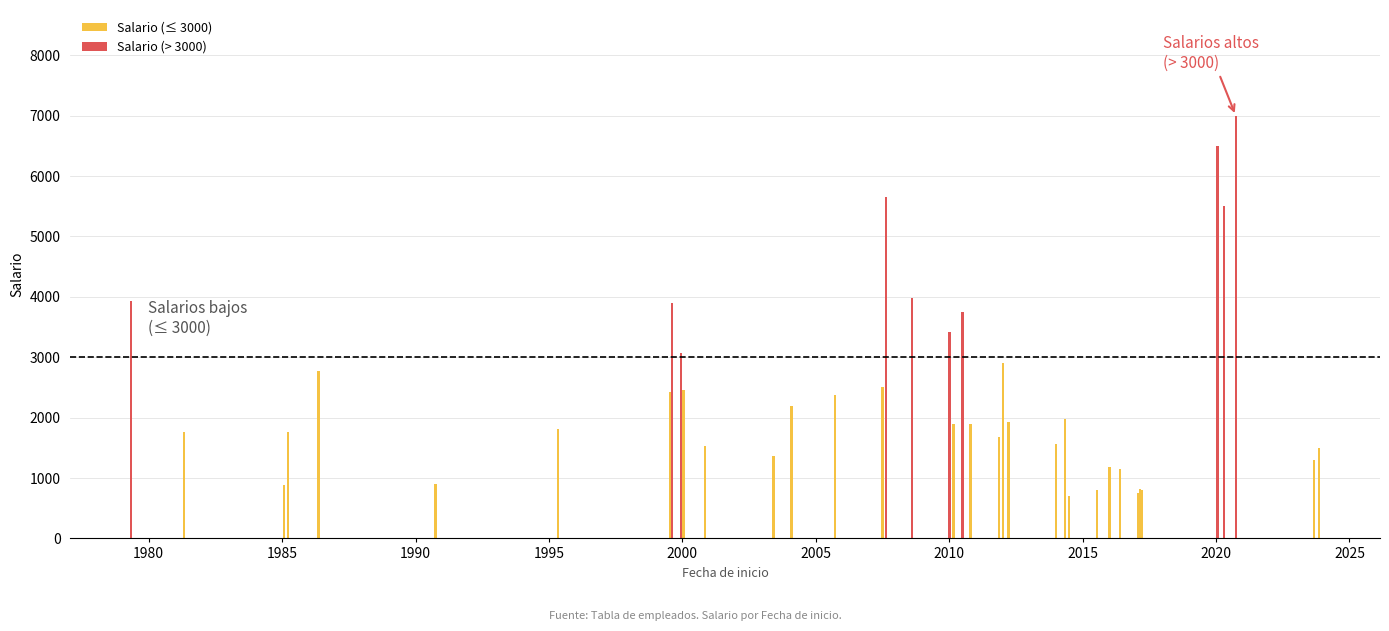

Which has a higher value, 2011-11-16 or 1985-01-25?

2011-11-16